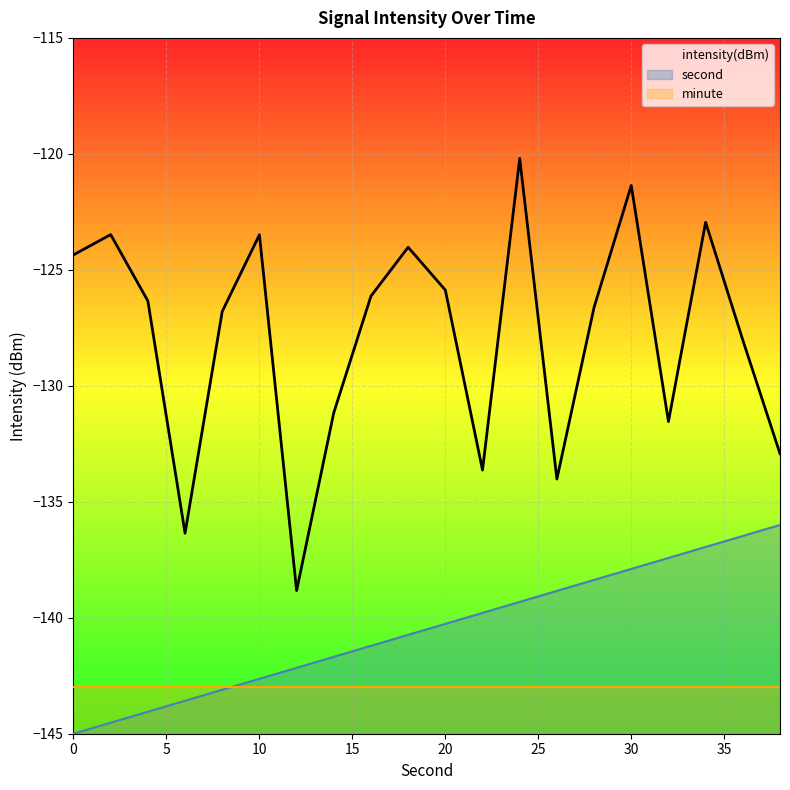

Which series has the largest range (max minus min)?

intensity(dBm)